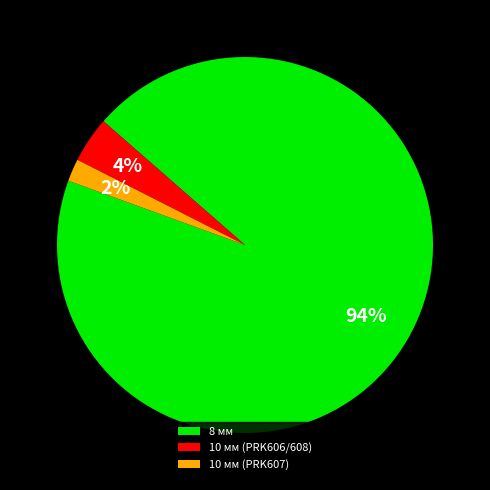

Is 8 мм the majority of the pie?

Yes